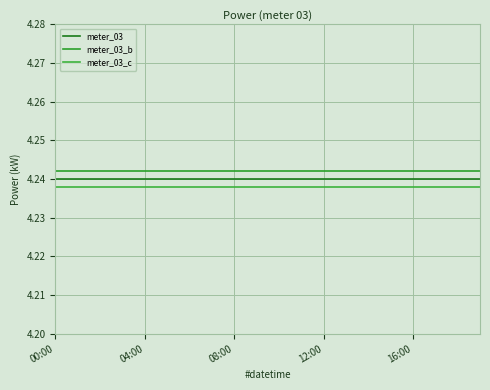

True or false: meter_03 has more than 2 interior local peaks.

False